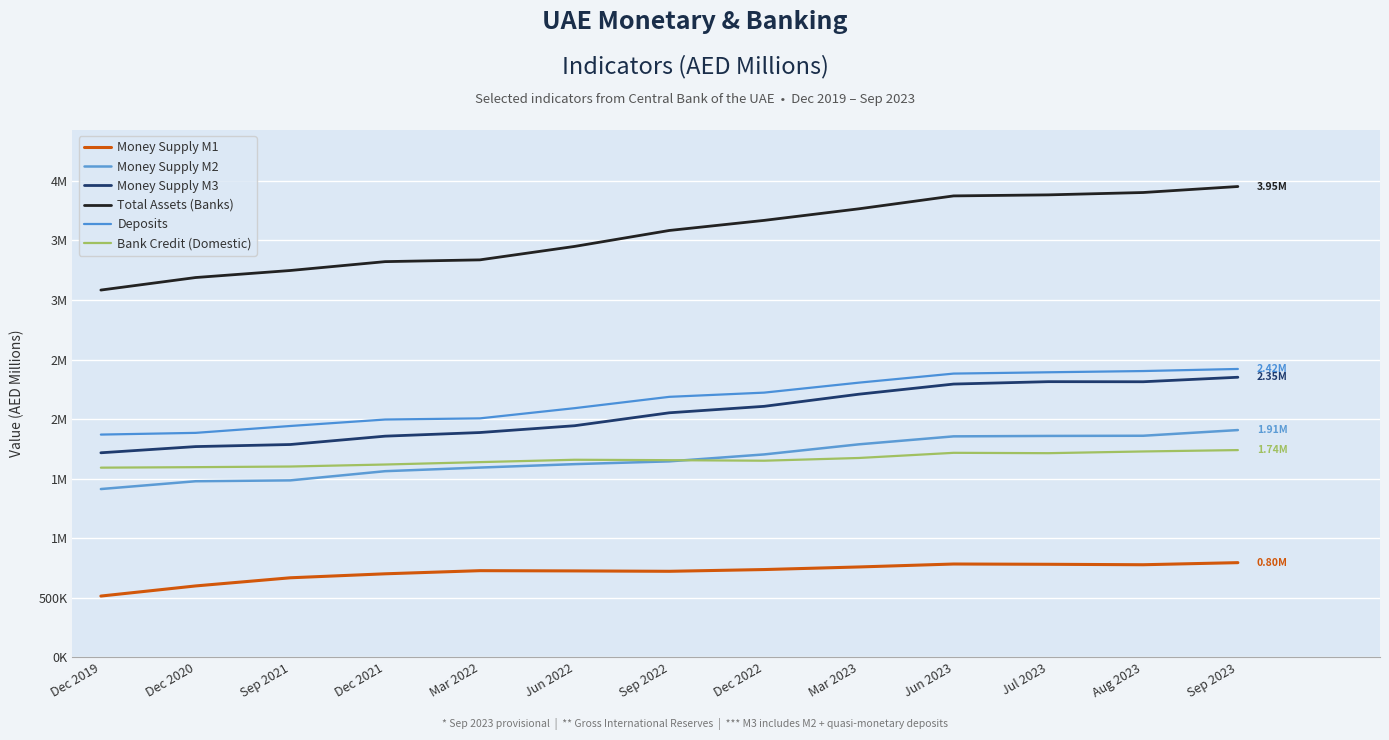

True or false: Total Assets (Banks) has a value of 5112522 at Dec 2019.

False